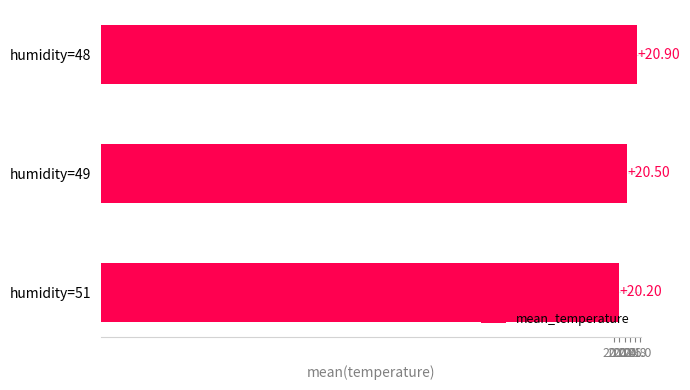

What is the difference between the maximum and minimum values?

0.7